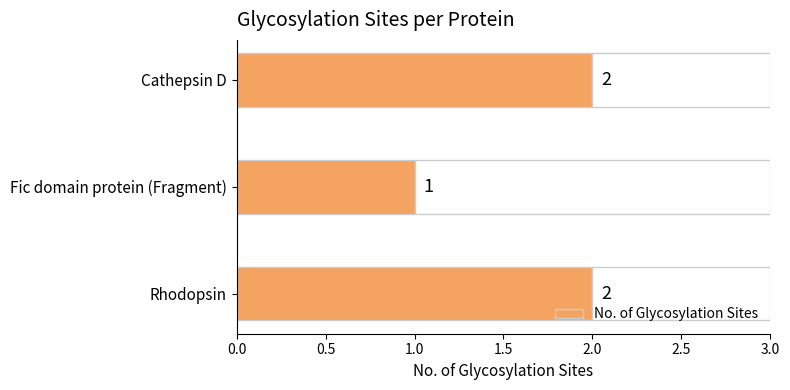

The chart shows a value of 3 at Rhodopsin. True or false?

False